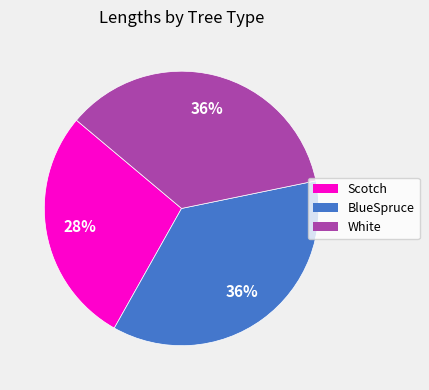

Which has a higher value, BlueSpruce or Scotch?

BlueSpruce